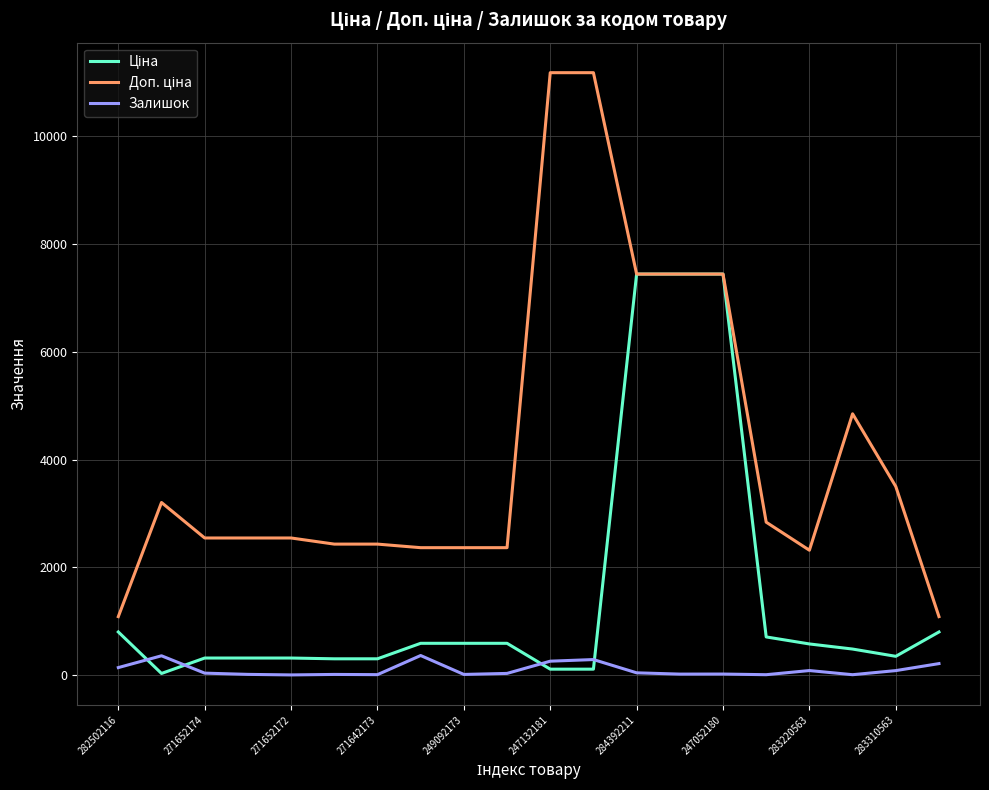

What is the greatest value displayed?

11182.0